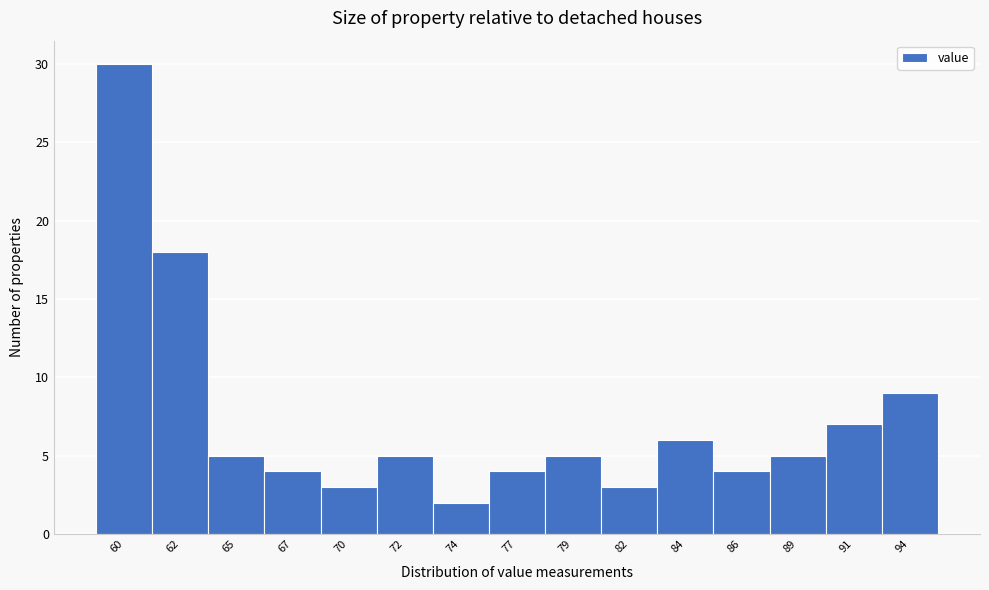

Reading left to right, what are all the values shown in this chart?

60=30	62=18	65=5	67=4	70=3	72=5	74=2	77=4	79=5	82=3	84=6	86=4	89=5	91=7	94=9